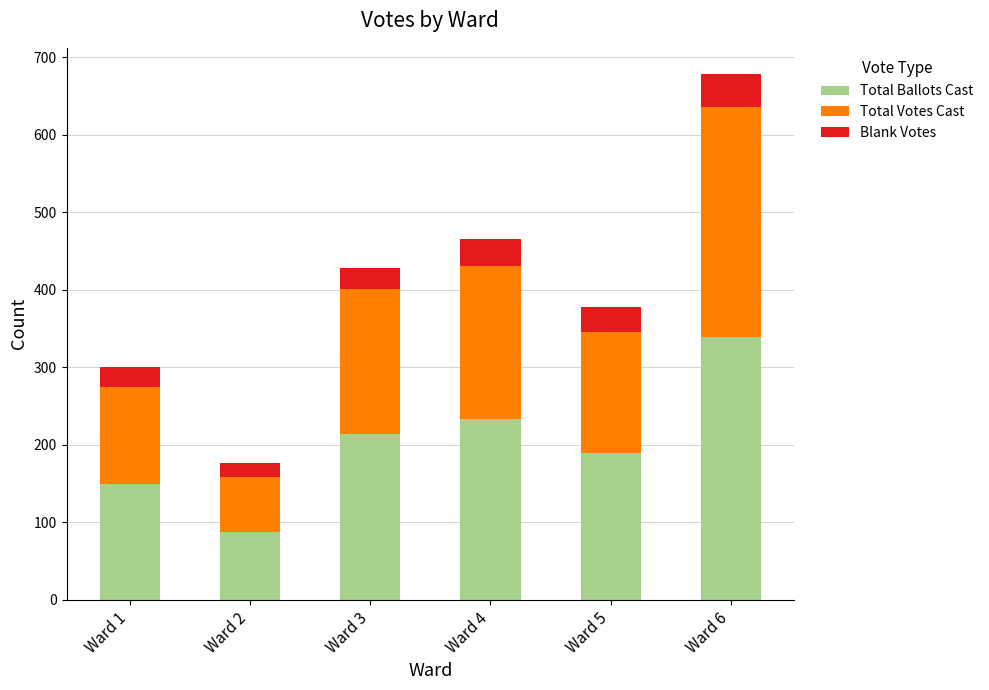

Are the bars horizontal?

No